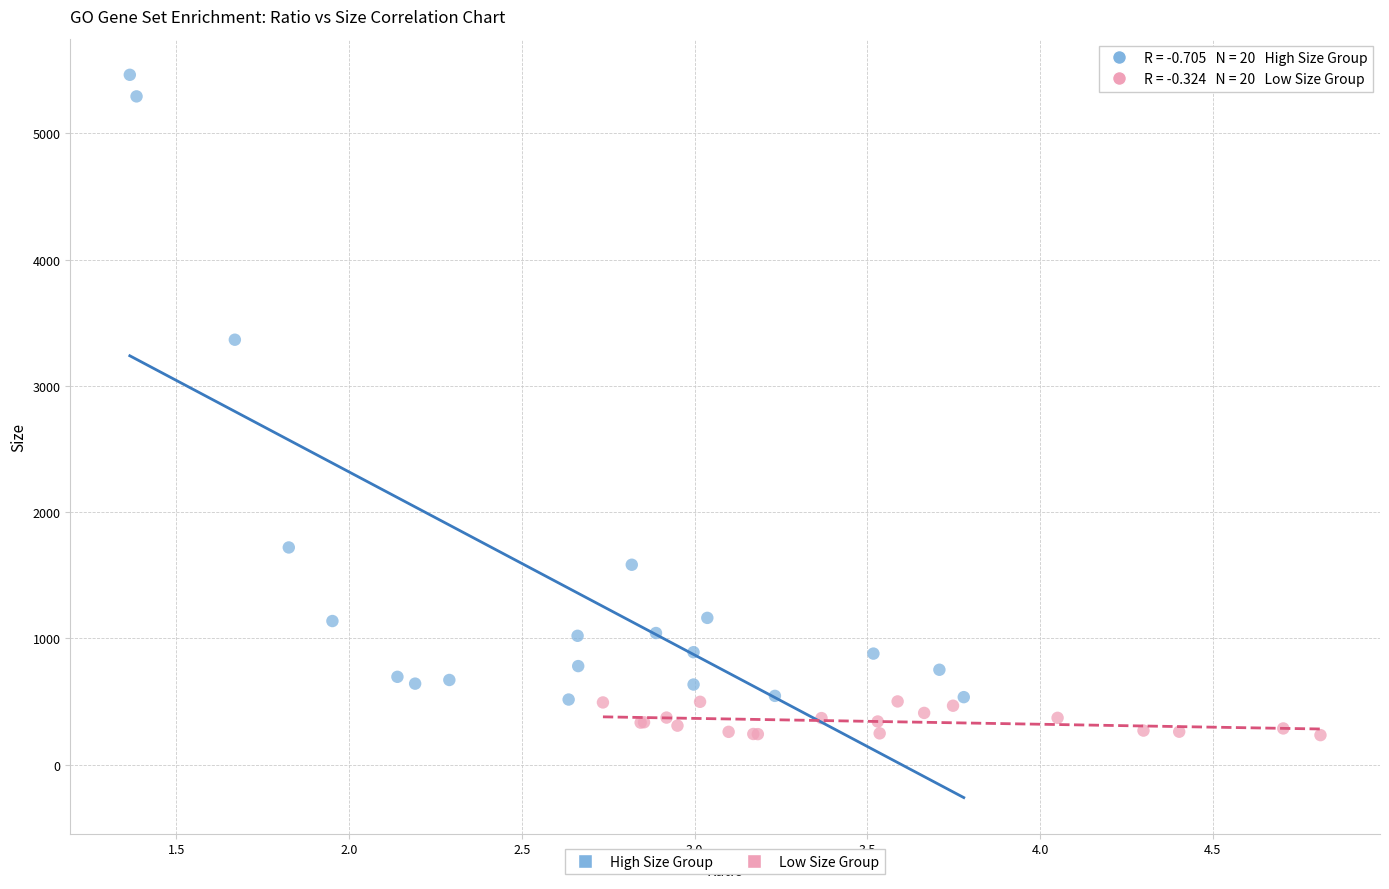

Which series contains the lowest Y value?

Low Size Group